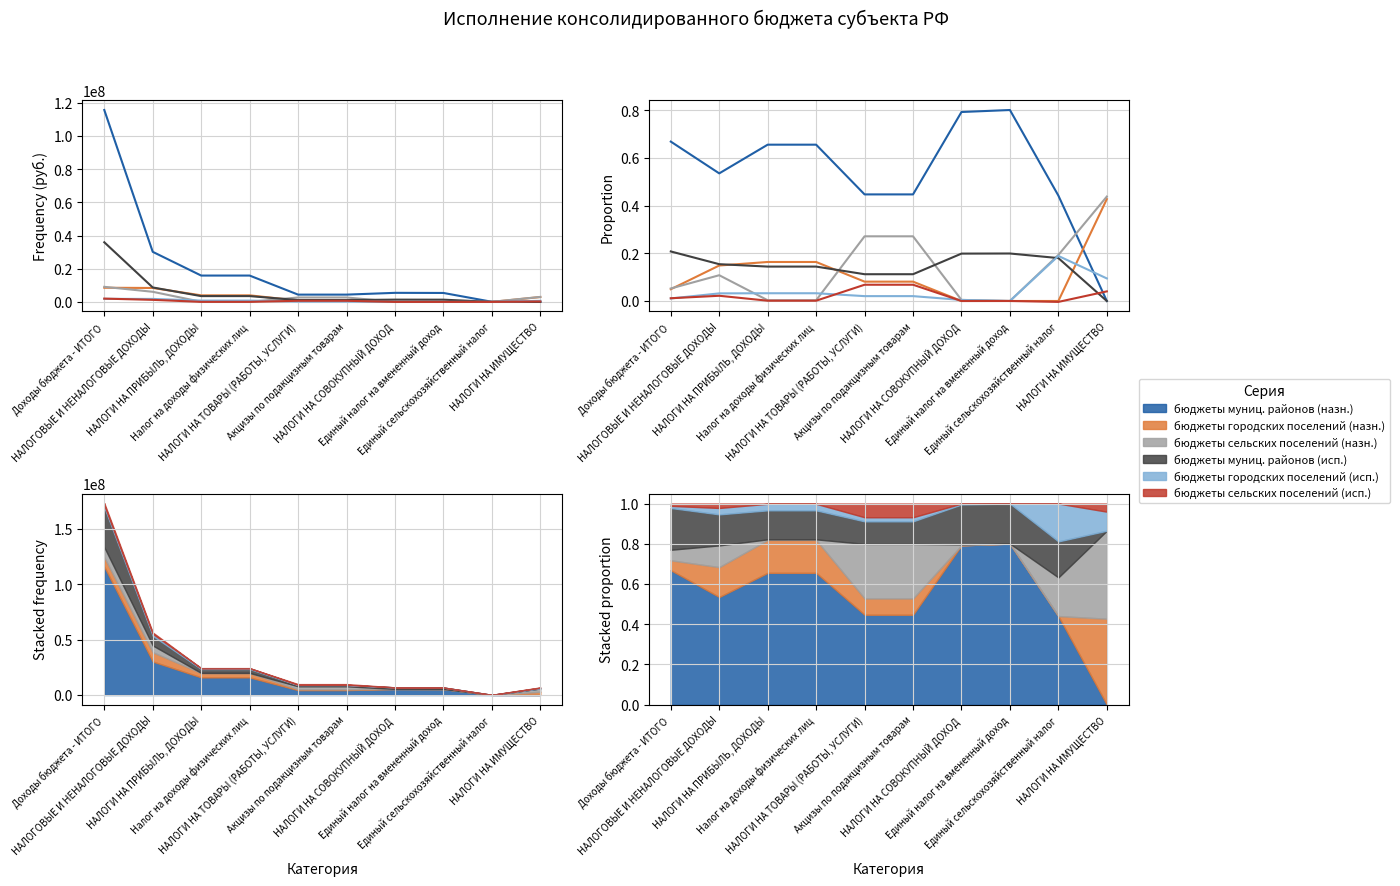

What is the average value of the бюджеты муниц. районов (назн.) series?

0.5